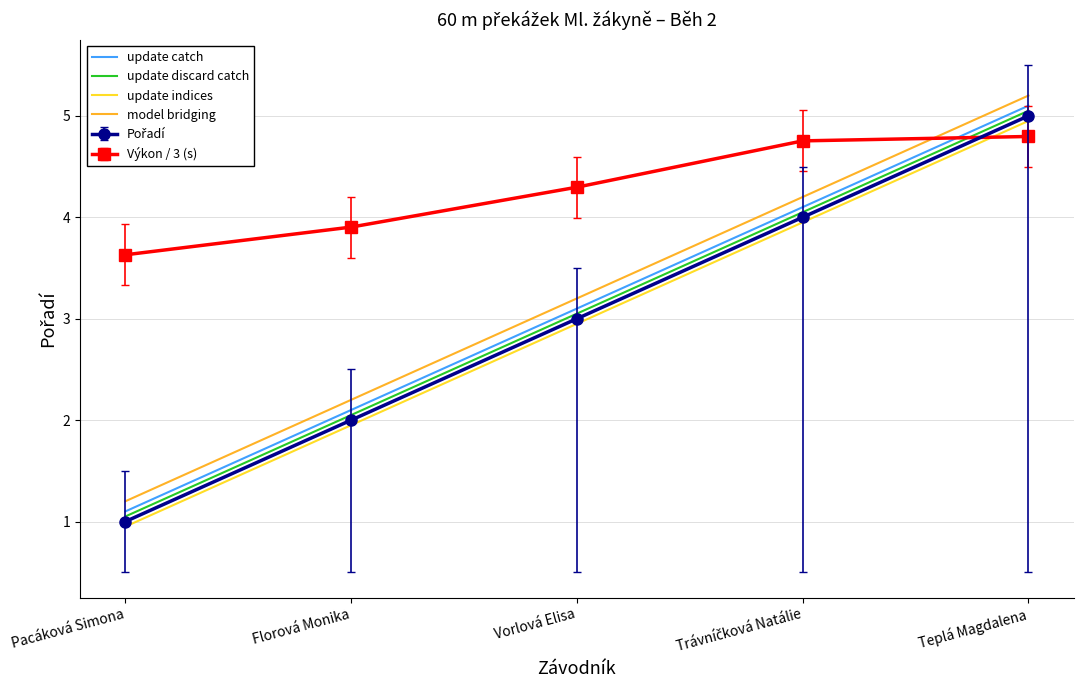

At which category is the sum across all series the highest?

Teplá Magdalena